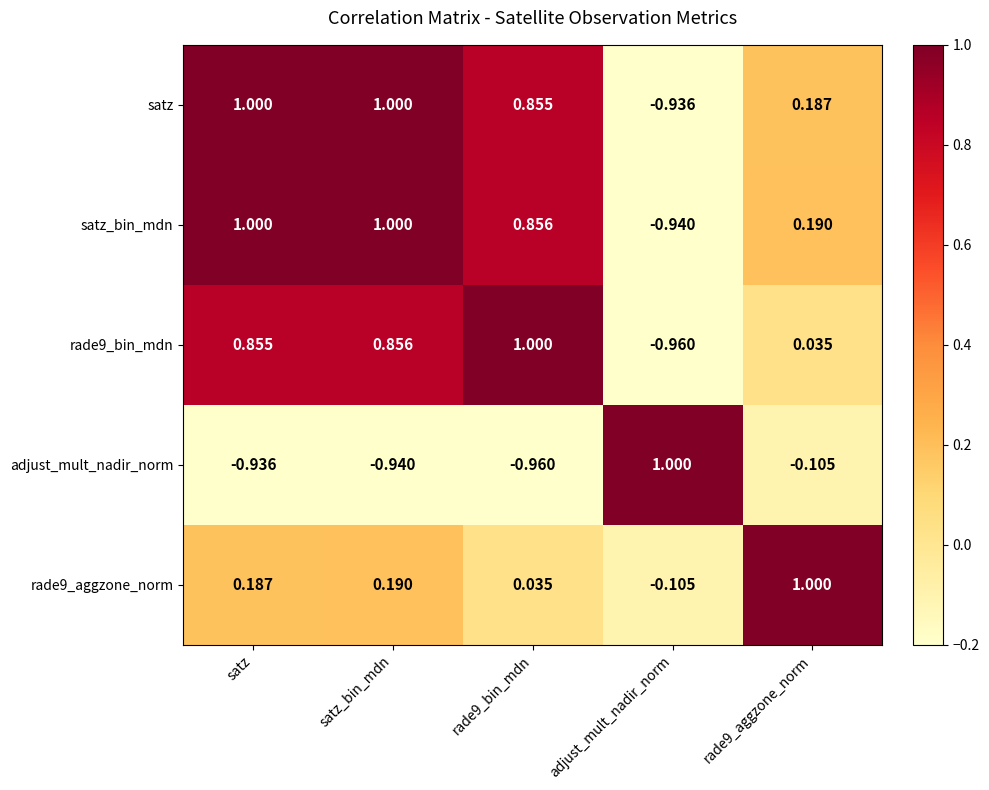

How many negative values does the rade9_bin_mdn series have?

1